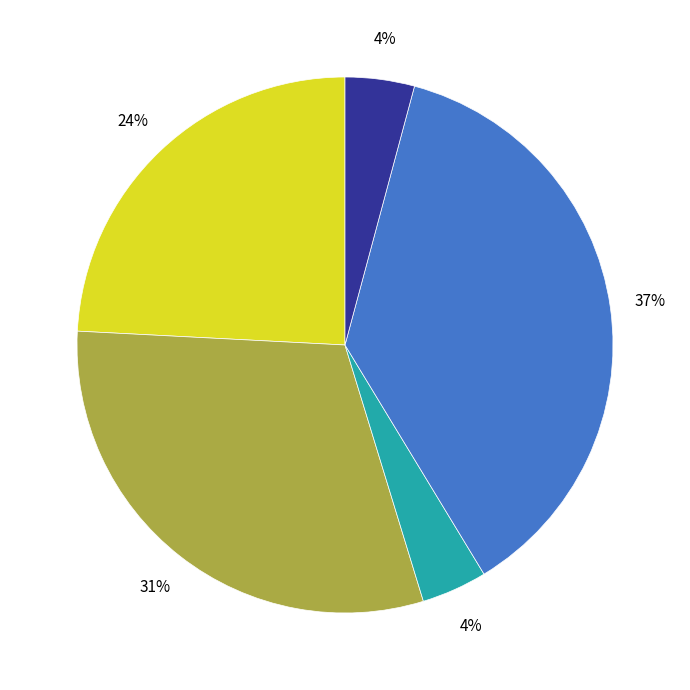

Is there any slice that represents more than half of the pie?

No